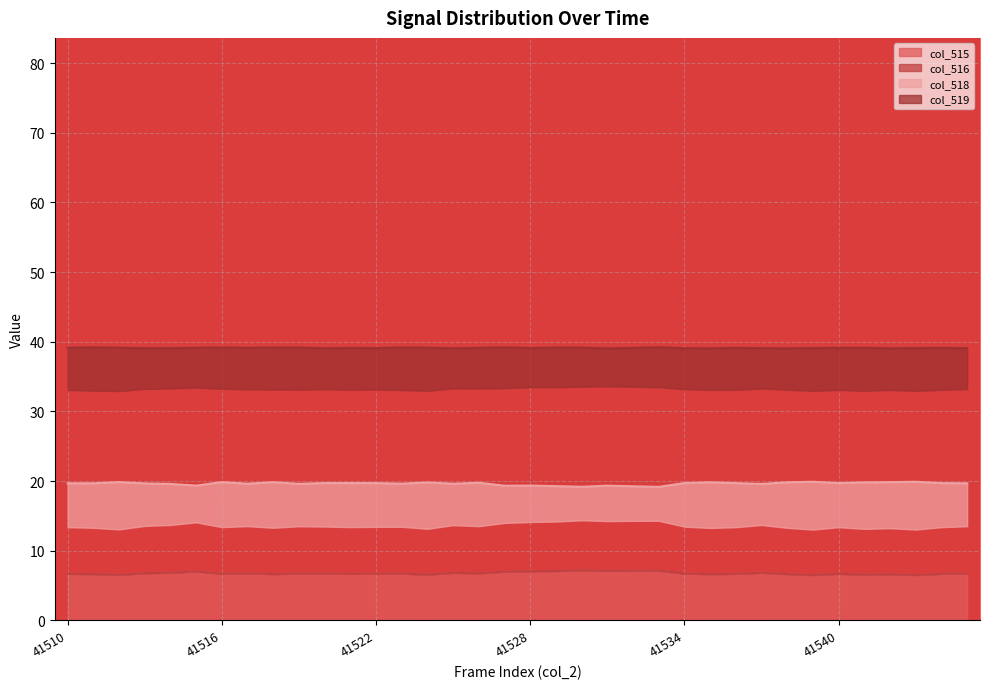

What is the sum of the col_518 values at 41522 and 41529?

39.0